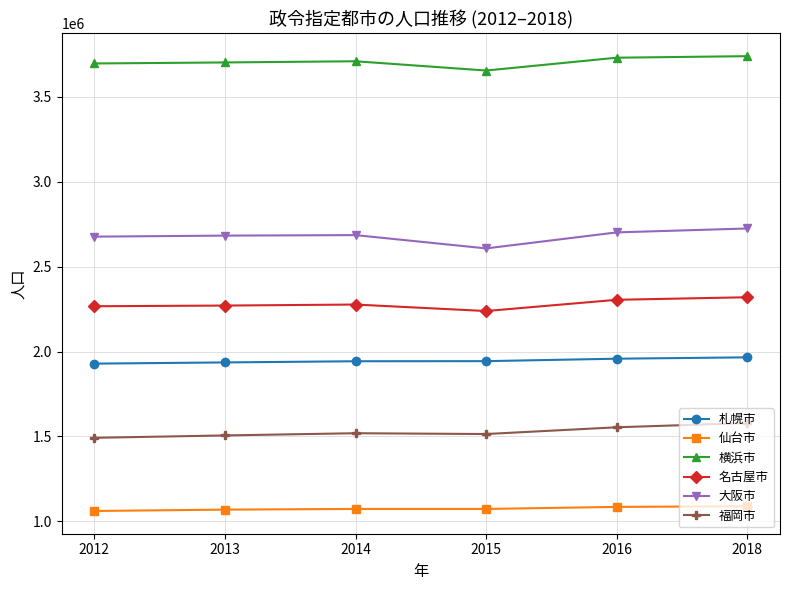

True or false: 札幌市 has more than 2 interior local peaks.

False